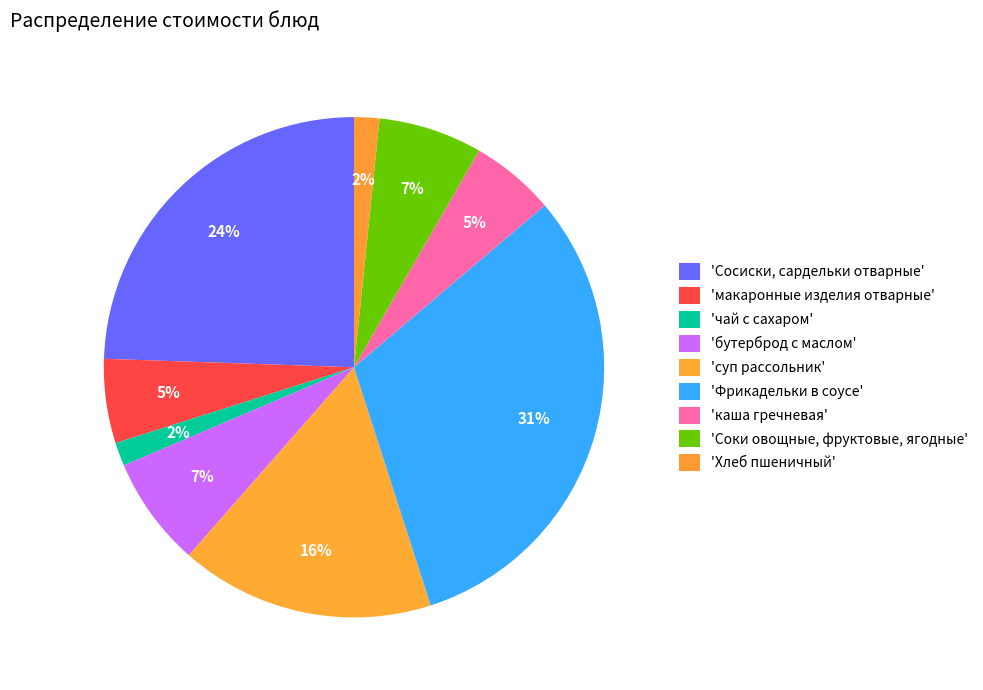

How many slices are in this pie chart?

9